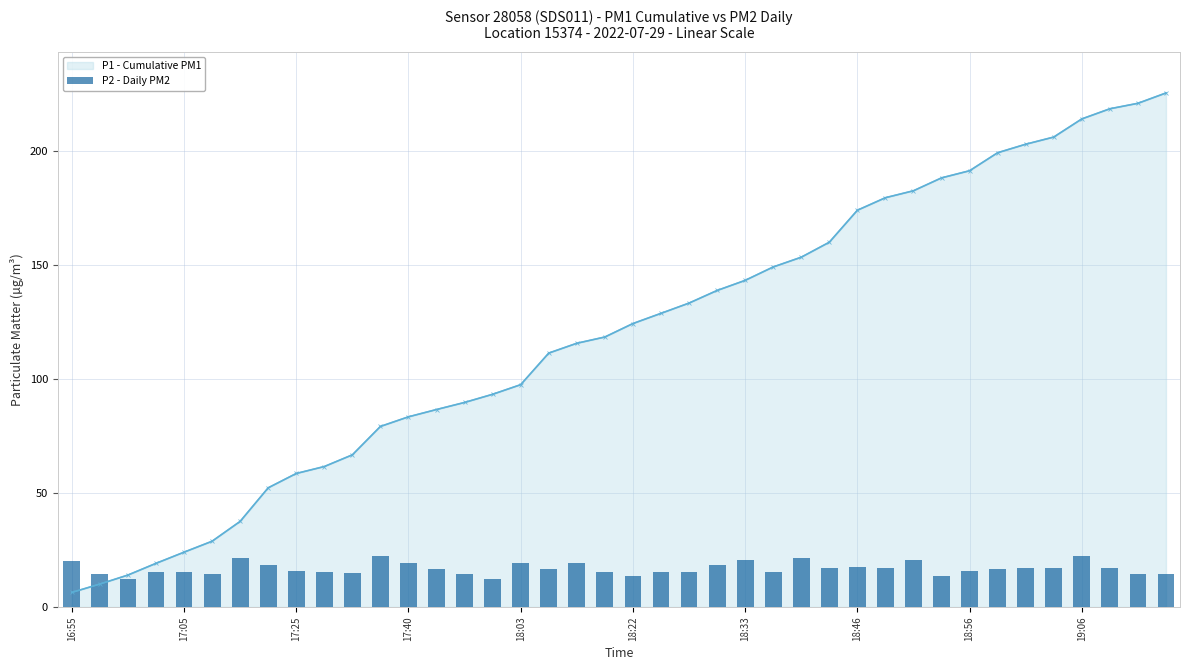

The value at 21 is 4.4. True or false?

False